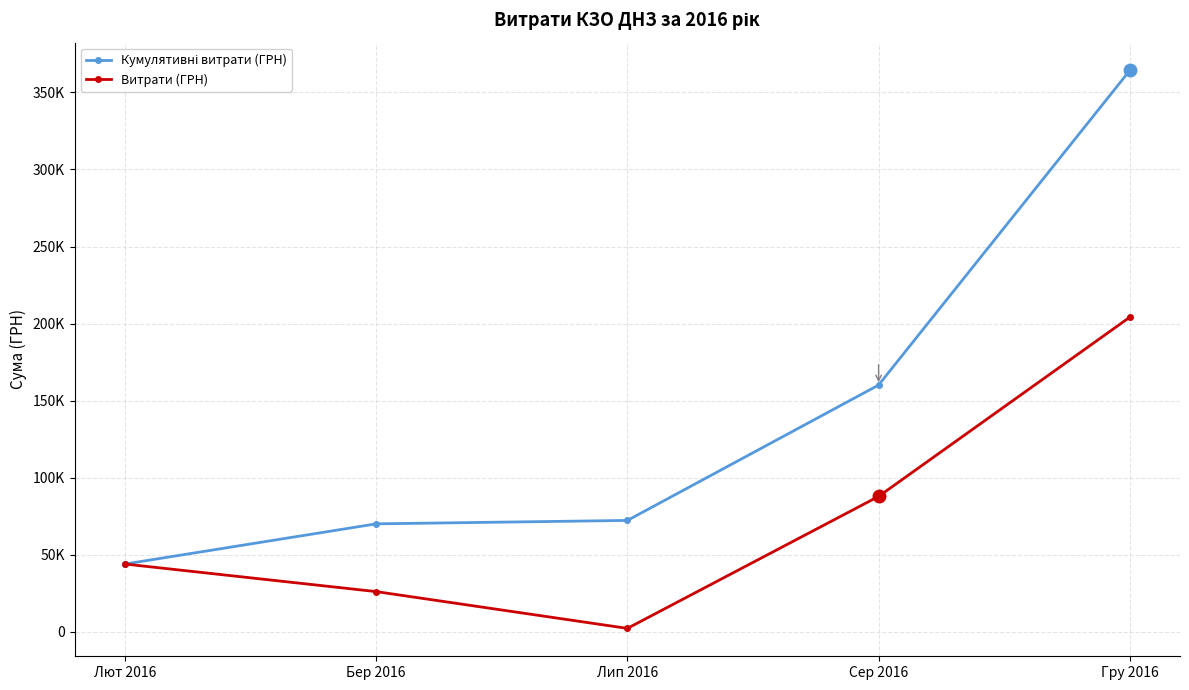

What is the average value of the Кумулятивні витрати (ГРН) series?

142132.5